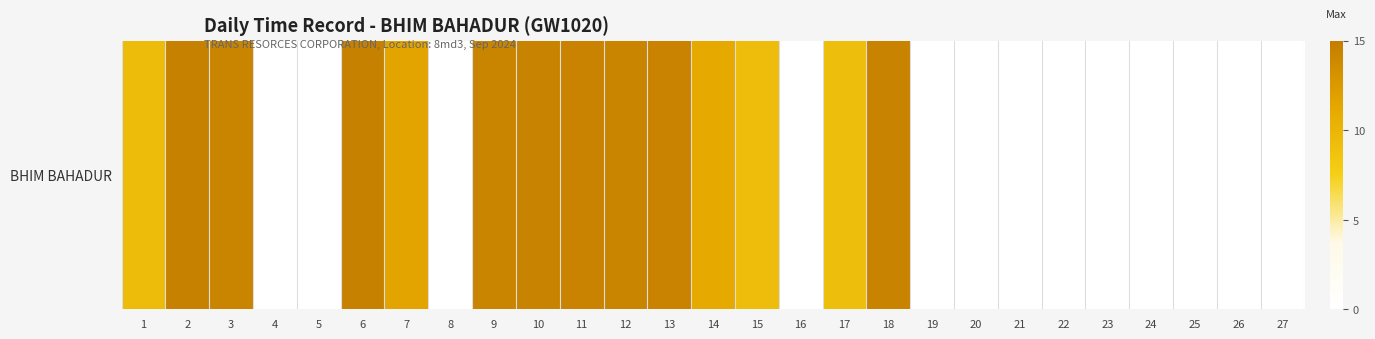

What is the change in value from 14 to 23?

-11.1